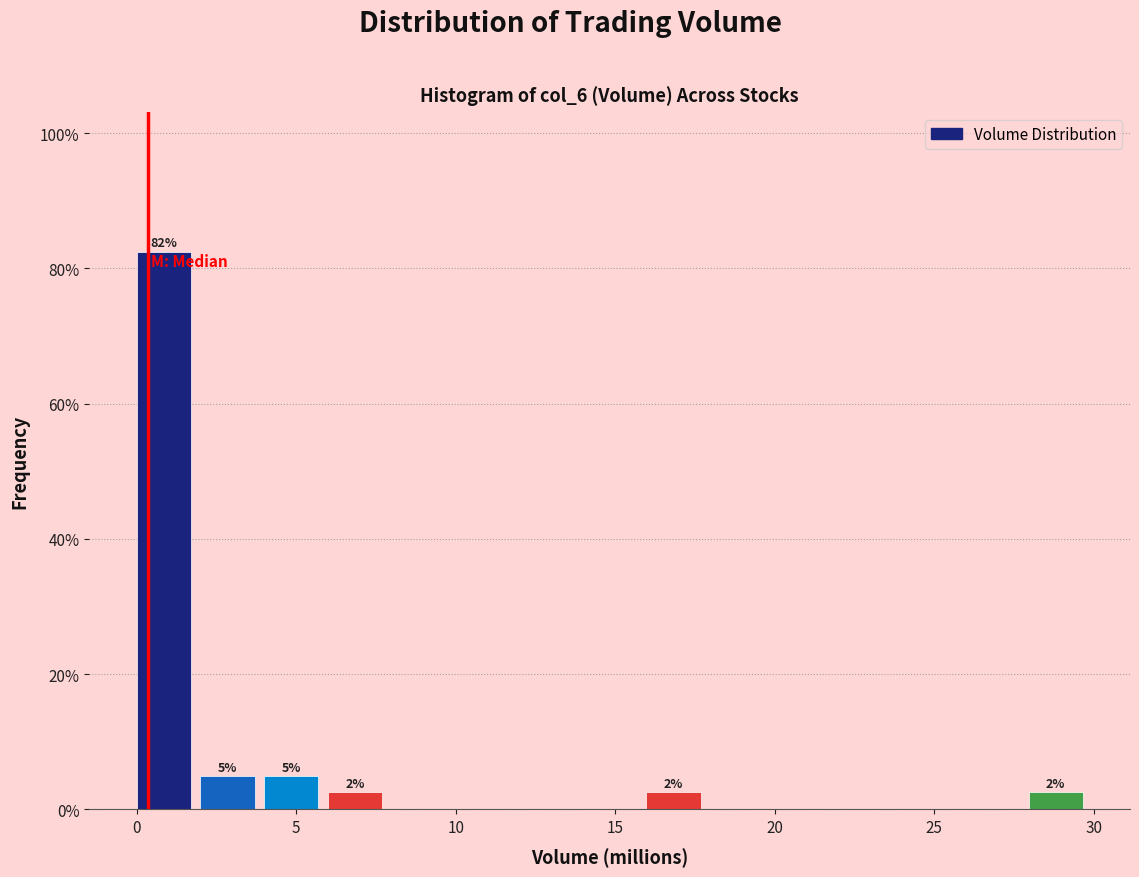

Read against the x-axis, roughly where is the centre of the tallest bar?

1.0